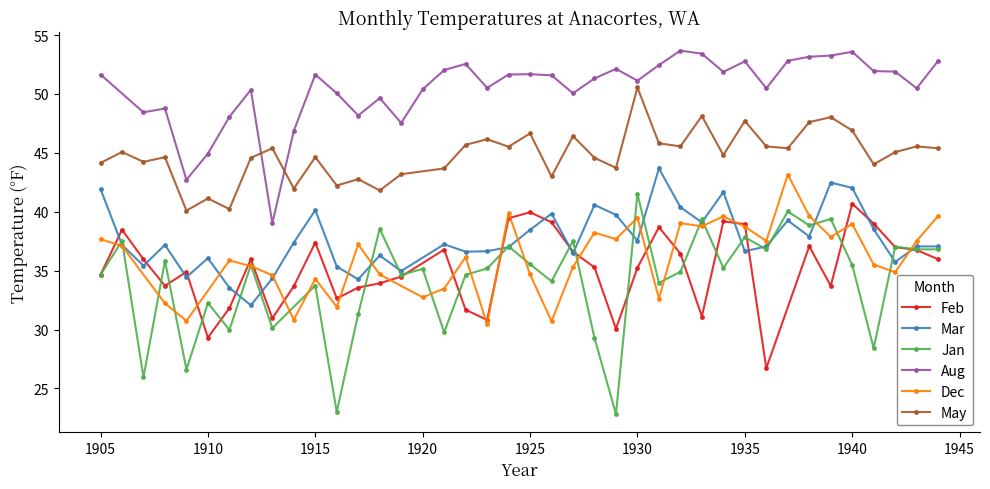

At how many categories does at least one series exceed 35?

40